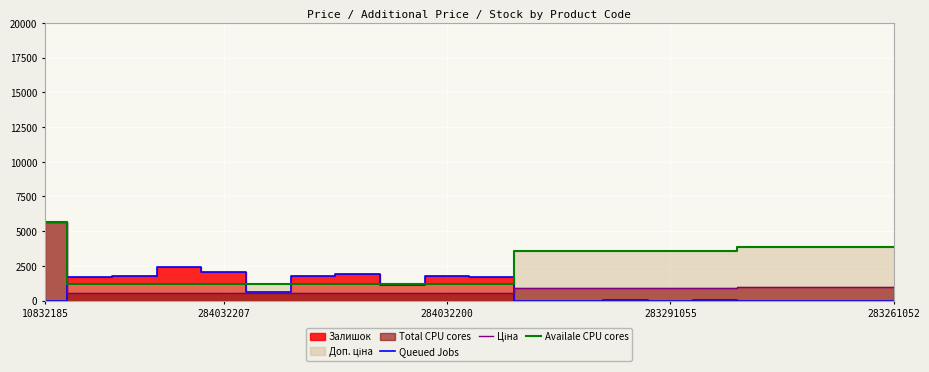

Which series ends up on top after the final intersection of Availale CPU cores and Queued Jobs?

Availale CPU cores